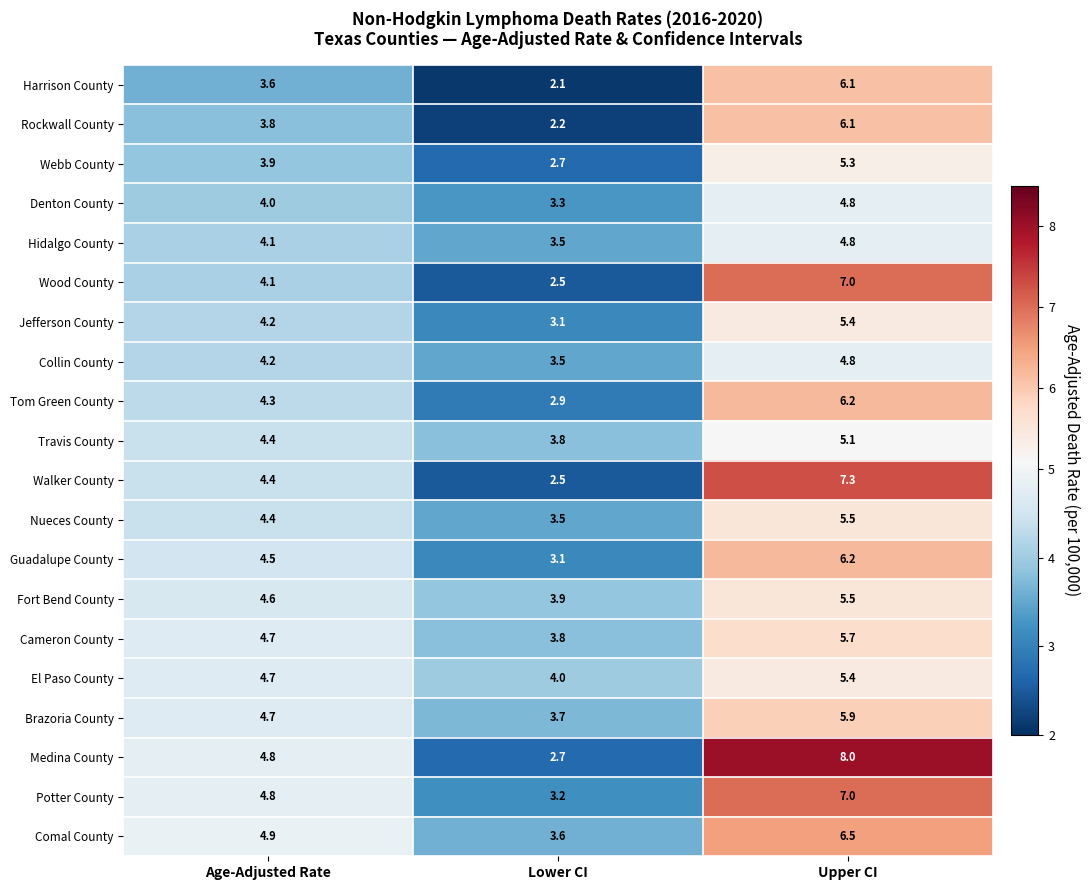

Which label corresponds to the smallest value in the chart?

Lower CI